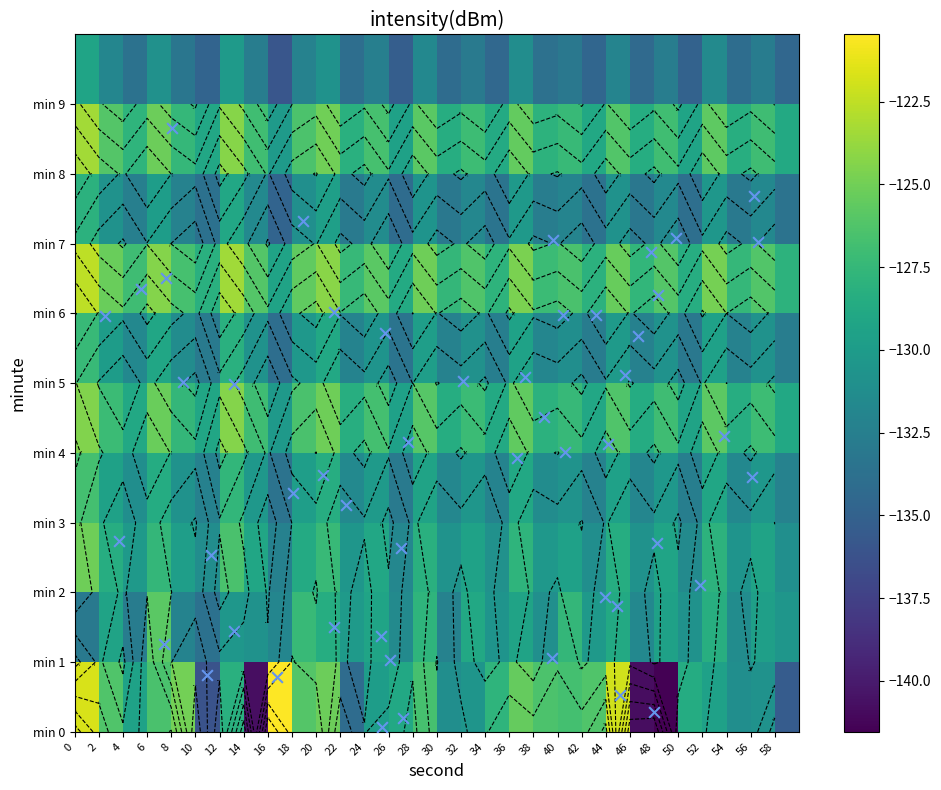

How many series are shown in this chart?

10